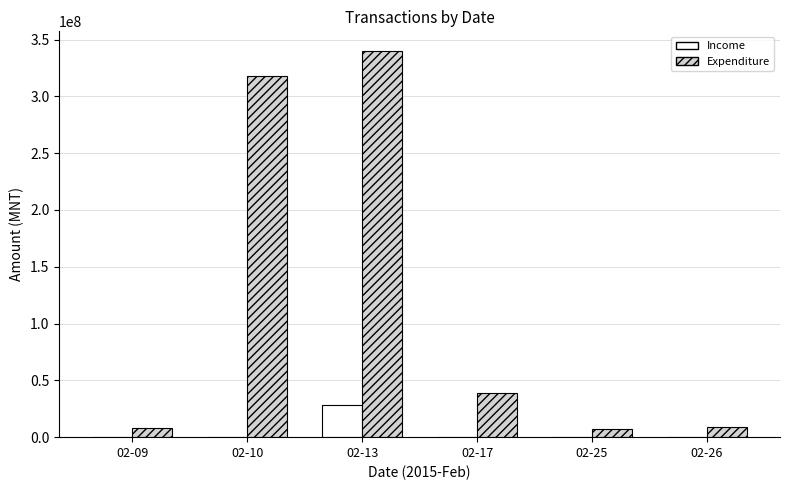

The Expenditure series shows 8749000 at 02-26. True or false?

True